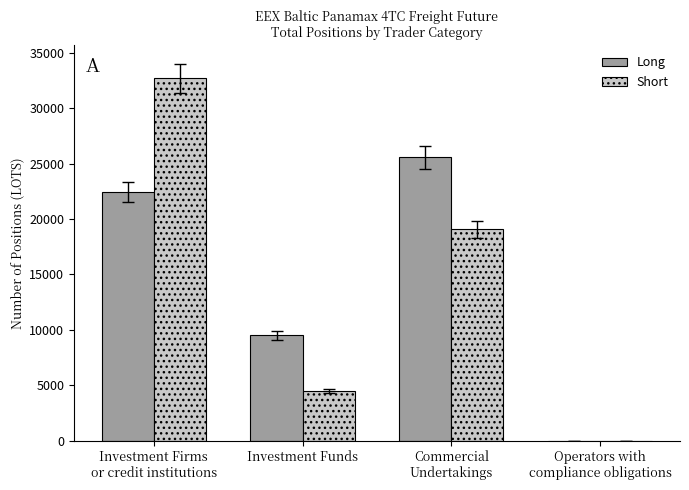

Where is Long nearest to the value 12792?

Investment Funds